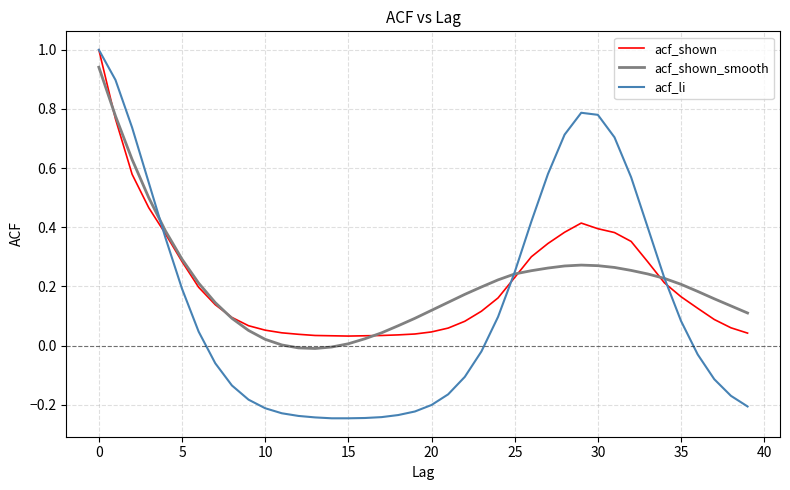

What is the highest value of the acf_shown series?

1.0